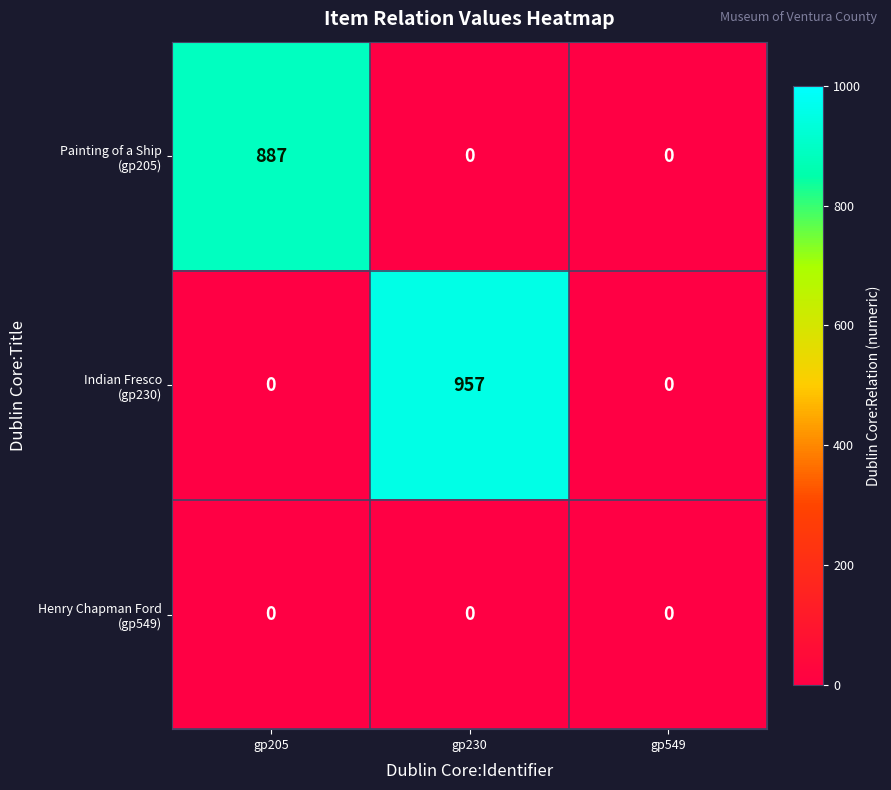

What is the spread (max minus min) of values at gp205?

887